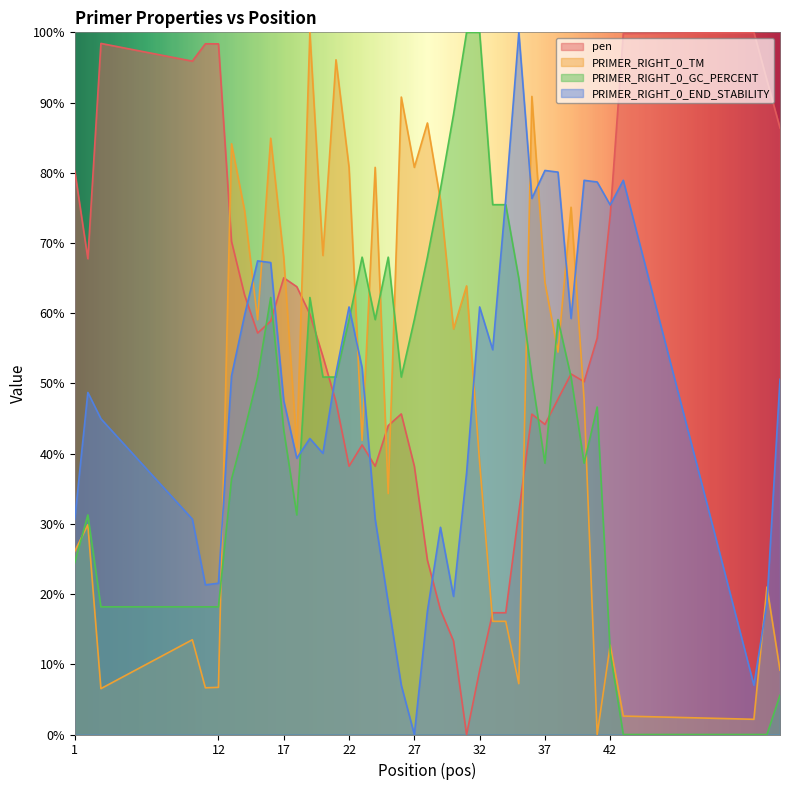

Which series ends up on top after the final intersection of PRIMER_RIGHT_0_GC_PERCENT and pen?

pen